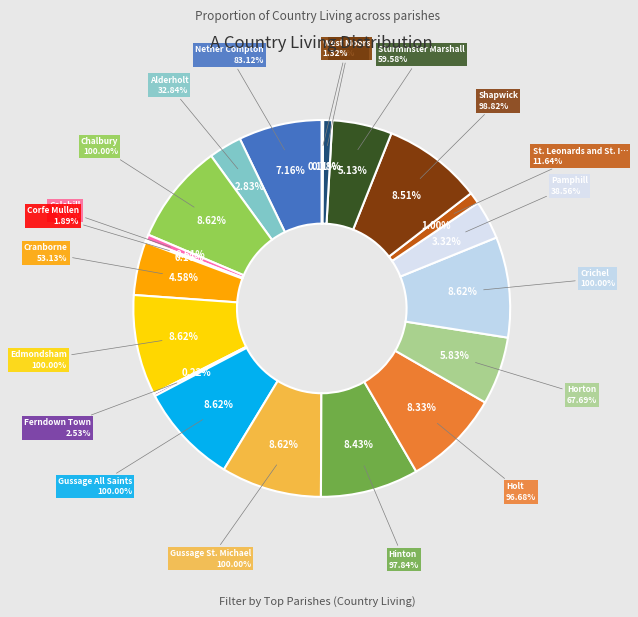

The Cranborne slice represents 5% of the pie. True or false?

True